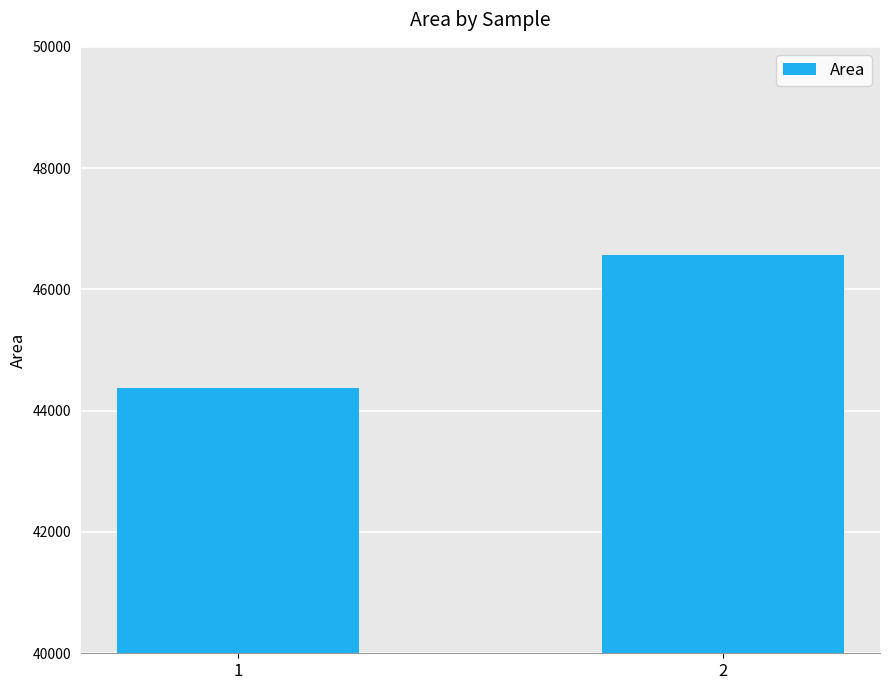

List the labels in order of value, smallest first.

1, 2